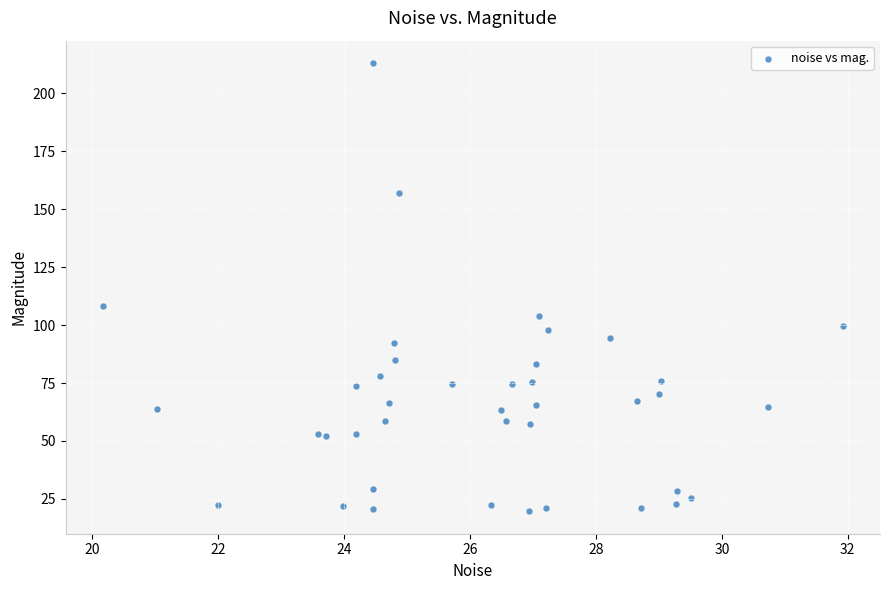

What Y value in the scatter plot is closest to 116?

108.0